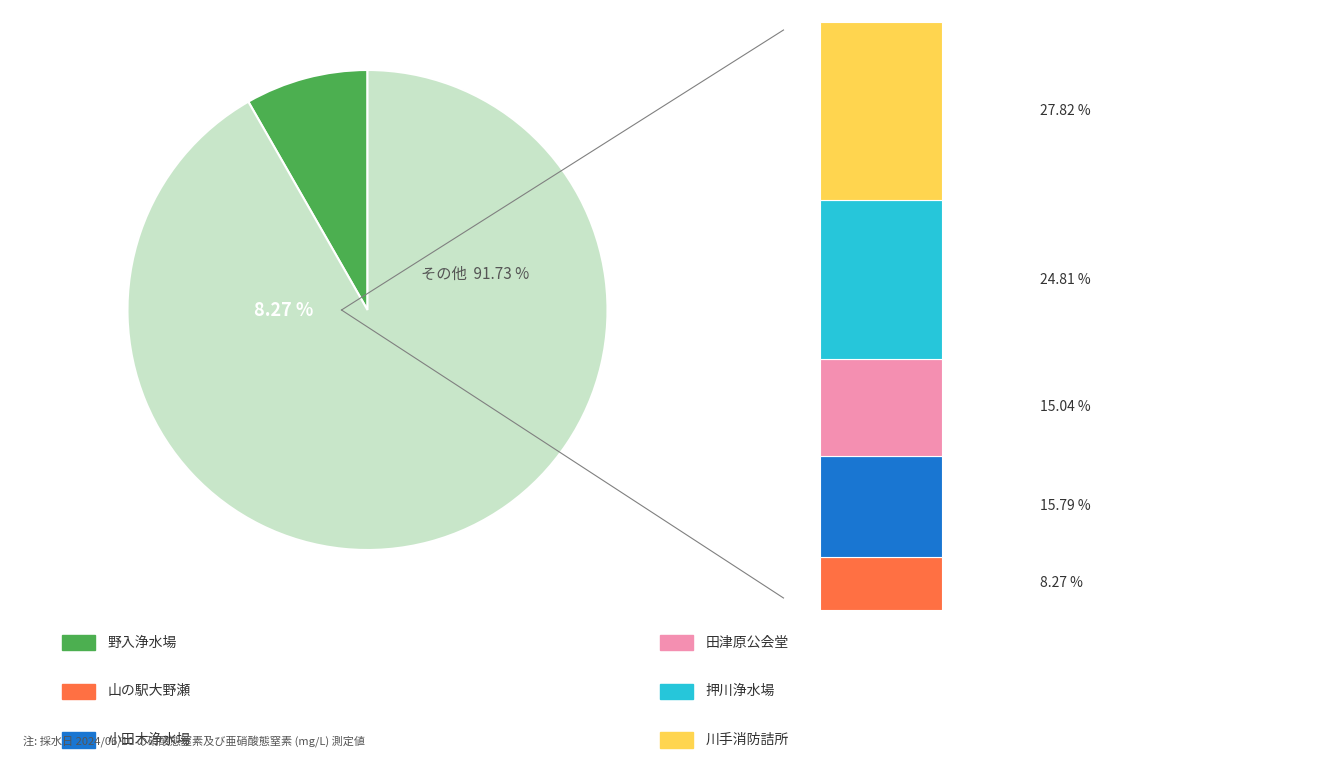

Which has a higher value, 野入浄水場 or 田津原公会堂?

田津原公会堂